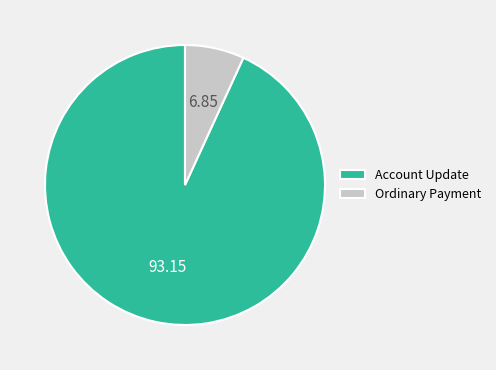

Do Ordinary Payment and Account Update together represent more than half of the pie?

Yes